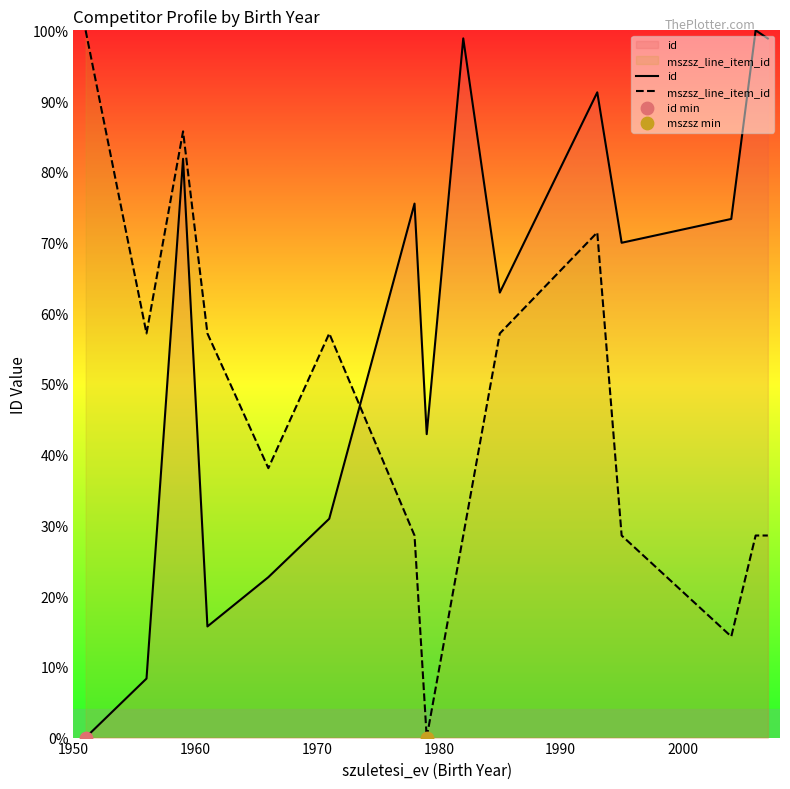

Which series has the largest total across all categories?

id